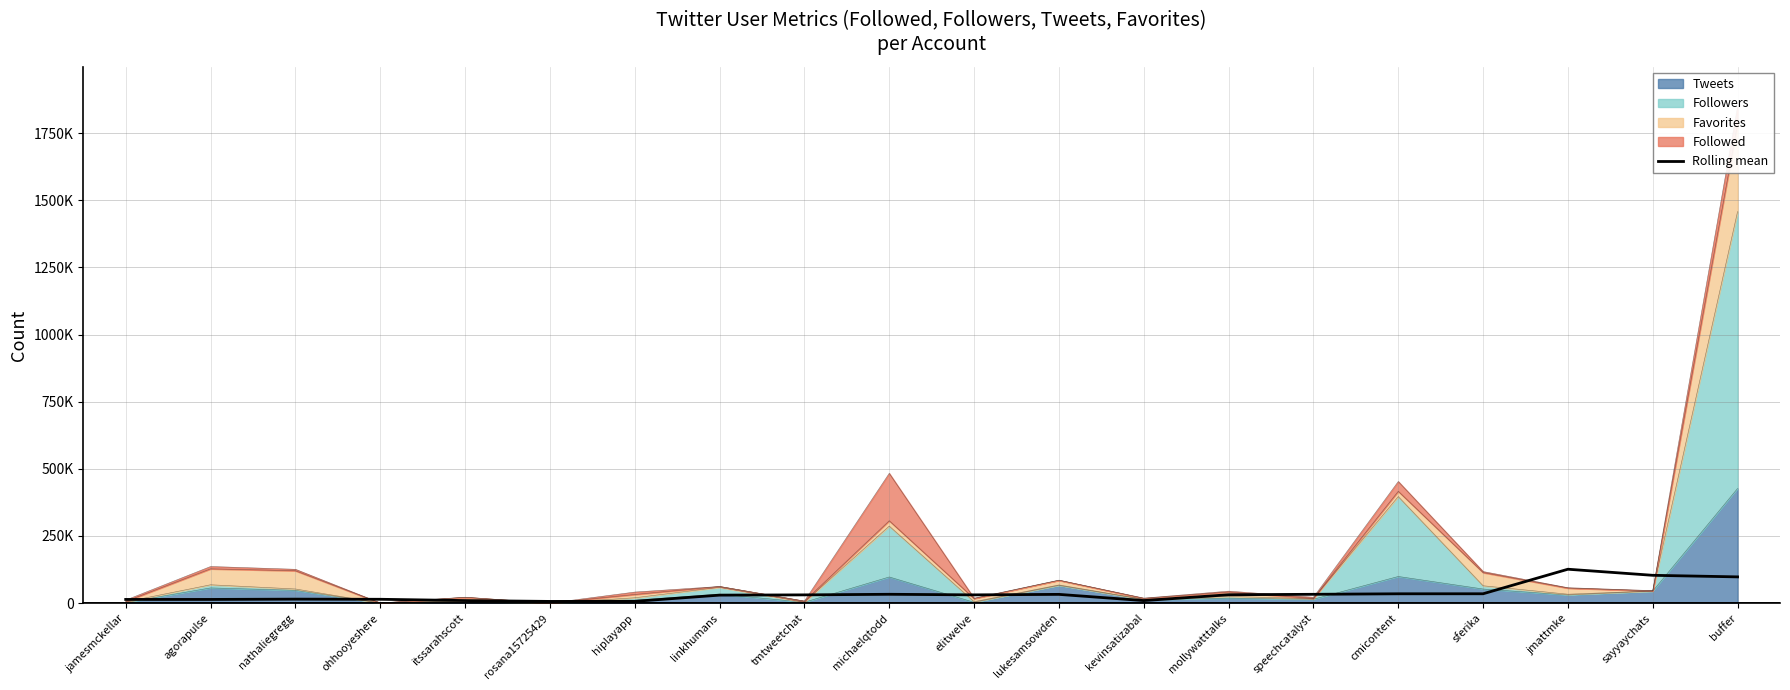

What position from the left is hiplayapp?

7